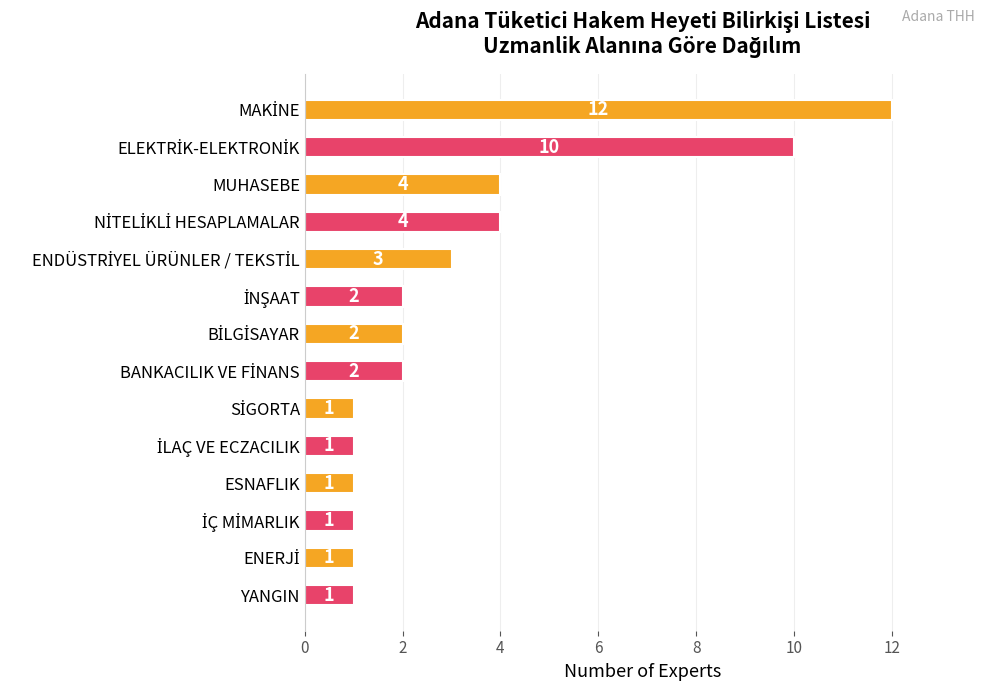

What is the maximum value shown in the chart?

12